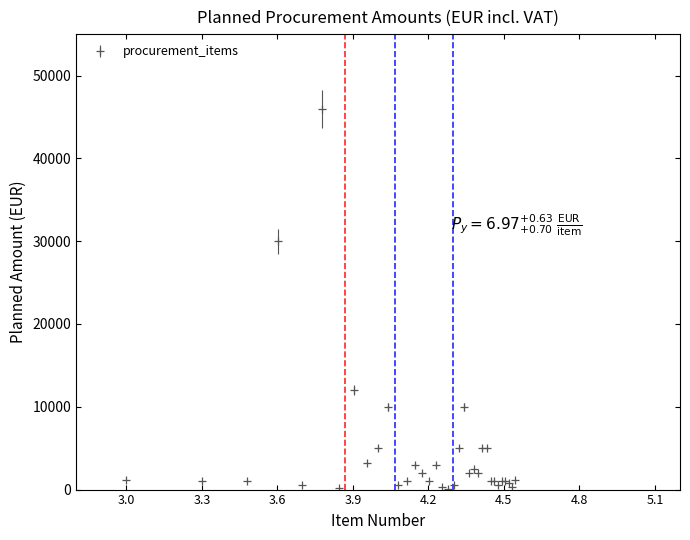

True or false: the data has more than 2 interior local peaks.

True